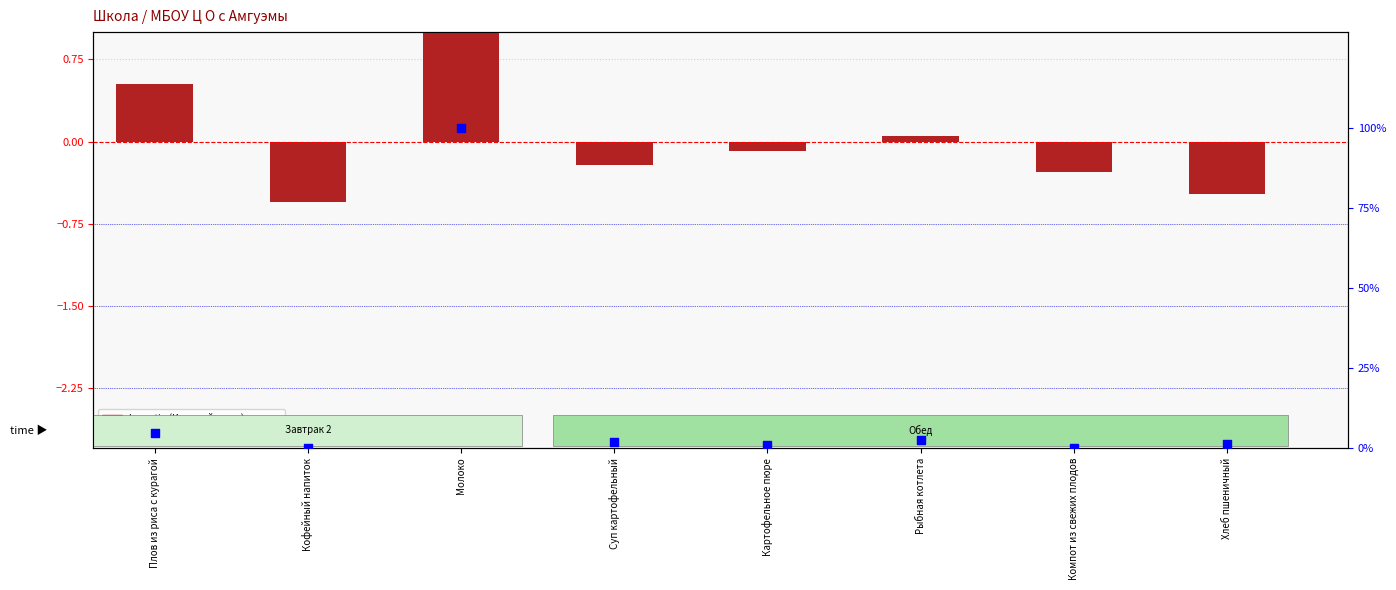

Which series contains the highest Y value?

percentile rank within the sample